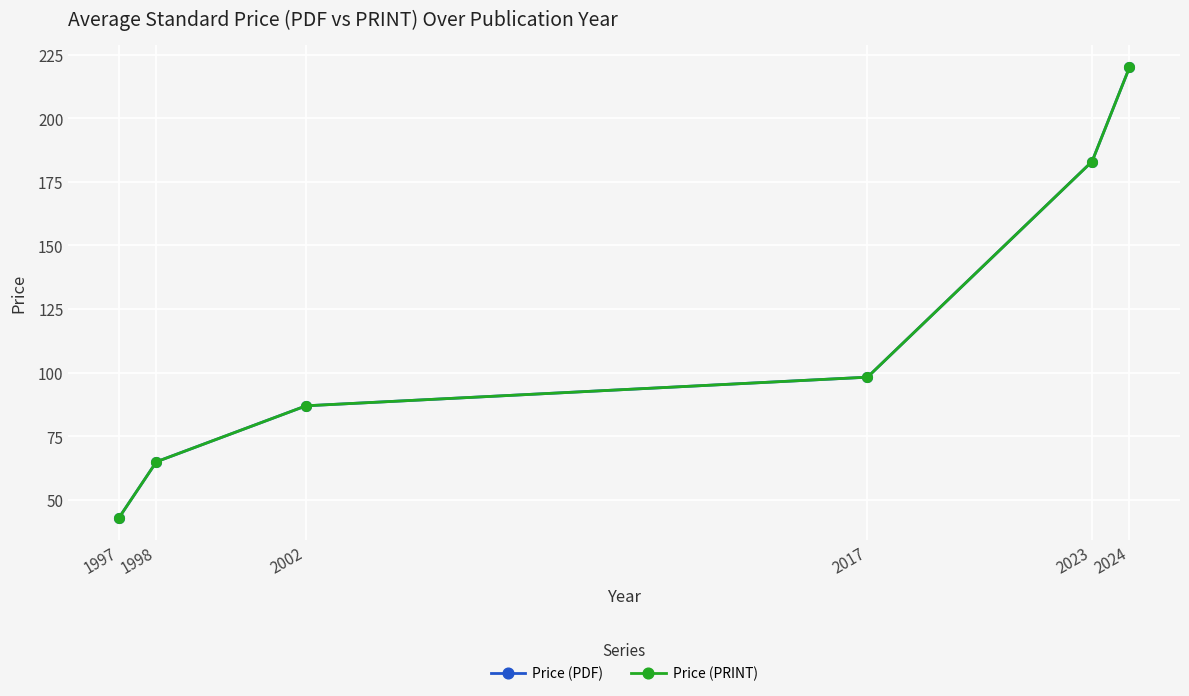

Does the chart have visible grid lines?

Yes